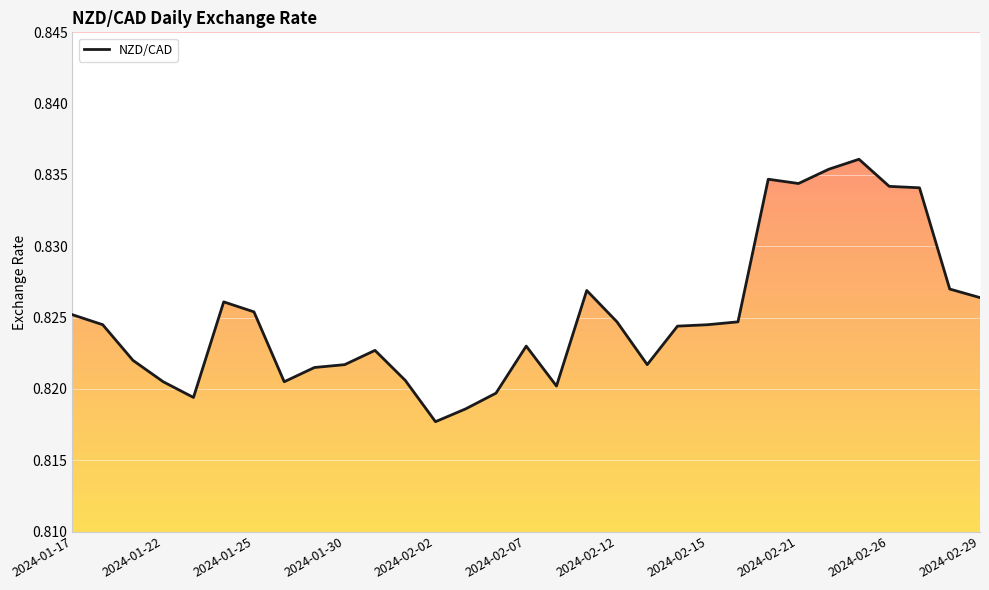

What is the maximum value shown in the chart?

0.8